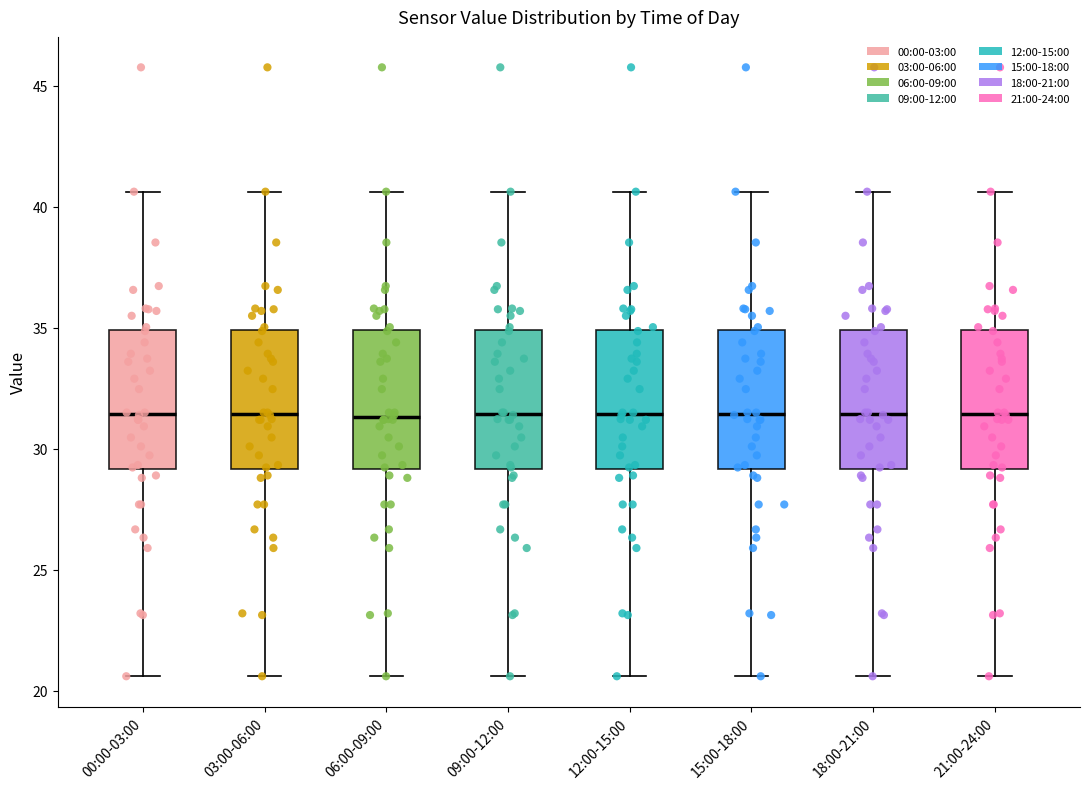

Reading left to right, read every box against the y-axis: the position of its median line, the range the box covers, and the ends of its whiskers. The values are not printed on the chart, so give them approximately, as read against the axis.

00:00-03:00: median 31.5, box 29.0 to 35.0, whiskers 20.5 to 40.5
03:00-06:00: median 31.5, box 29.0 to 35.0, whiskers 20.5 to 40.5
06:00-09:00: median 31.5, box 29.0 to 35.0, whiskers 20.5 to 40.5
09:00-12:00: median 31.5, box 29.0 to 35.0, whiskers 20.5 to 40.5
12:00-15:00: median 31.5, box 29.0 to 35.0, whiskers 20.5 to 40.5
15:00-18:00: median 31.5, box 29.0 to 35.0, whiskers 20.5 to 40.5
18:00-21:00: median 31.5, box 29.0 to 35.0, whiskers 20.5 to 40.5
21:00-24:00: median 31.5, box 29.0 to 35.0, whiskers 20.5 to 40.5